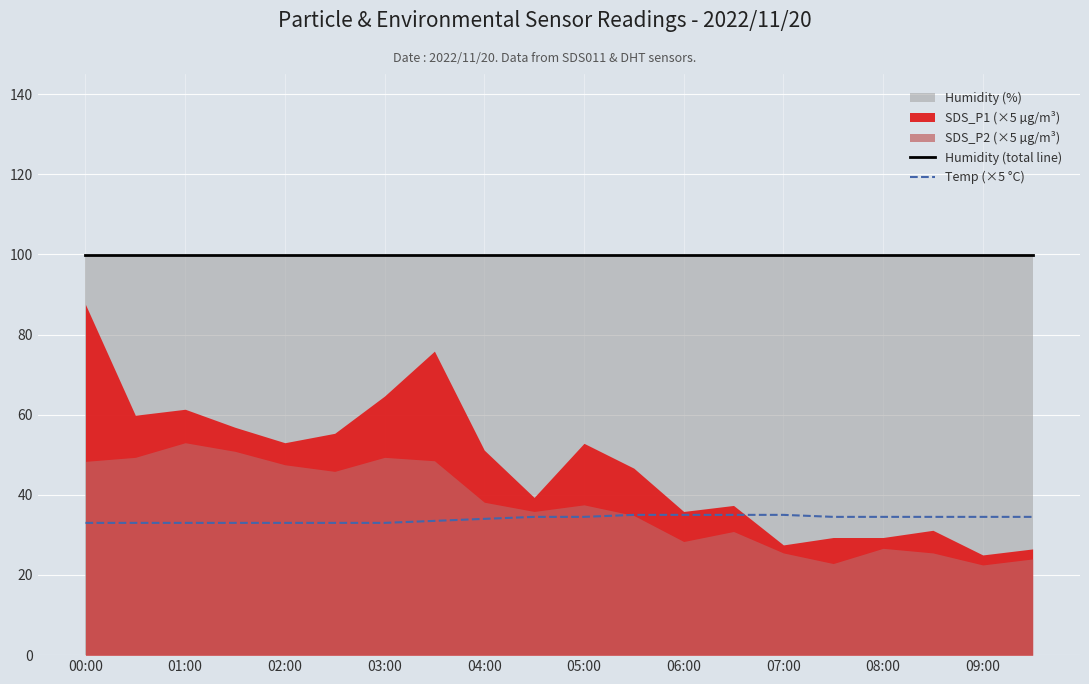

What is the lowest value of the Temp (×5 °C) series?

33.0